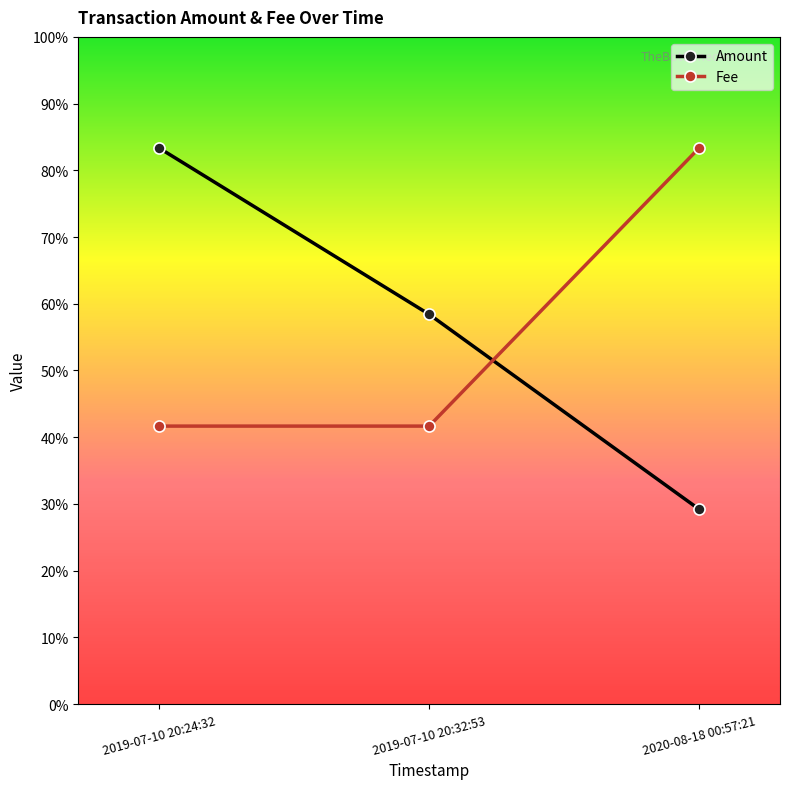

Which series has the widest spread of values?

Amount